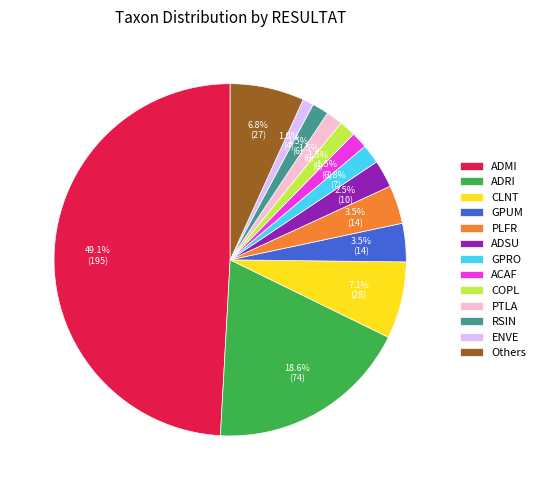

Does Others account for over 50% of the chart?

No